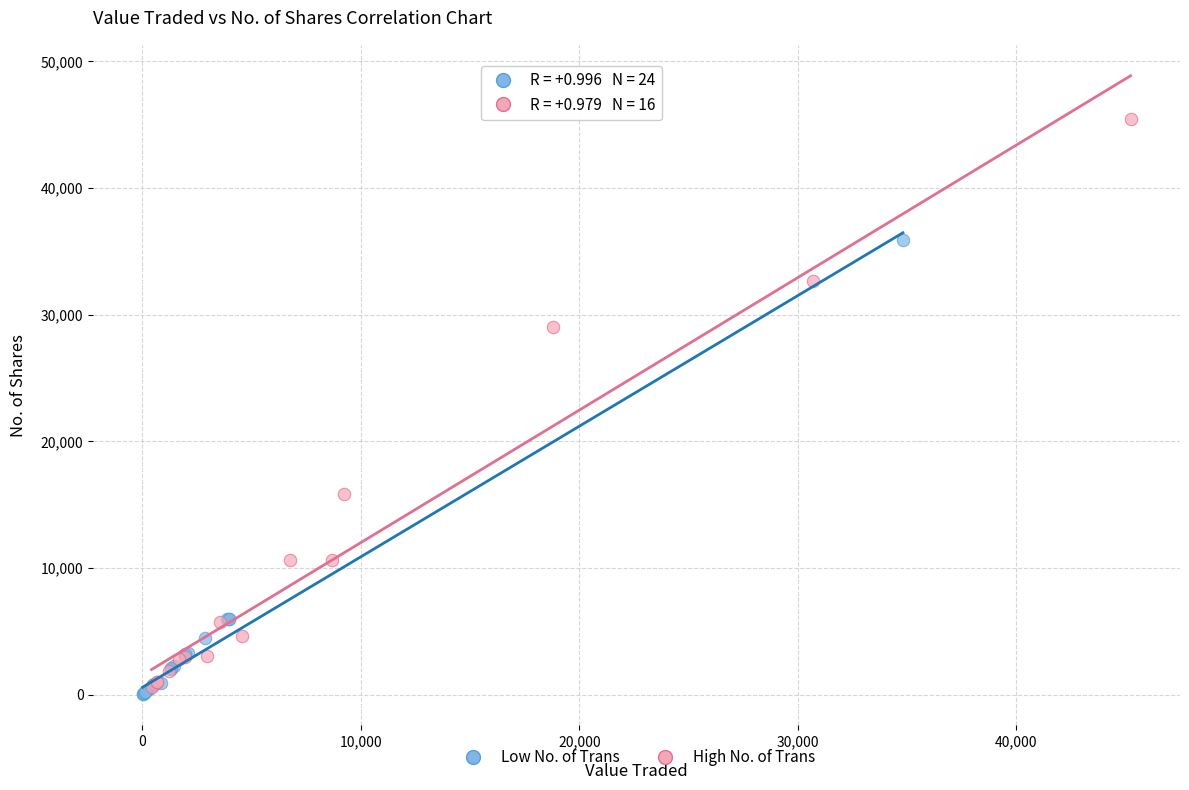

What are all the series names shown in the legend?

Low No. of Trans, High No. of Trans